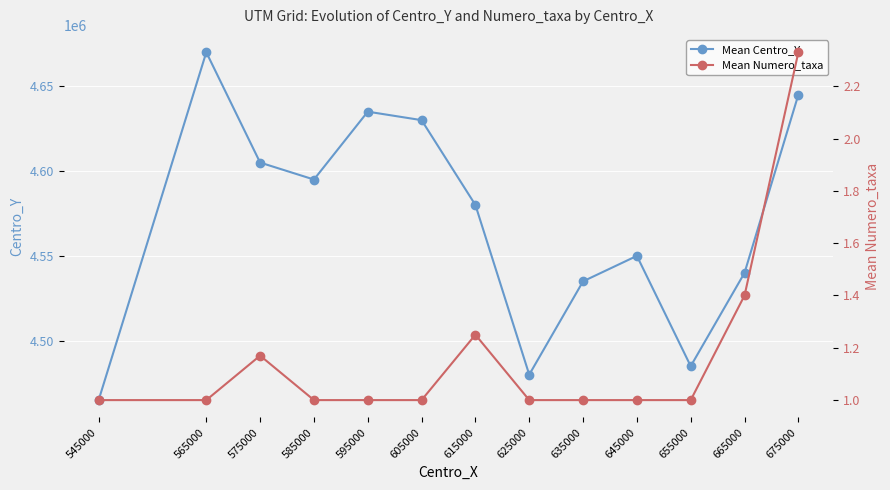

Is the value of Mean Numero_taxa at 645000 greater than the value of Mean Centro_Y at 635000?

No